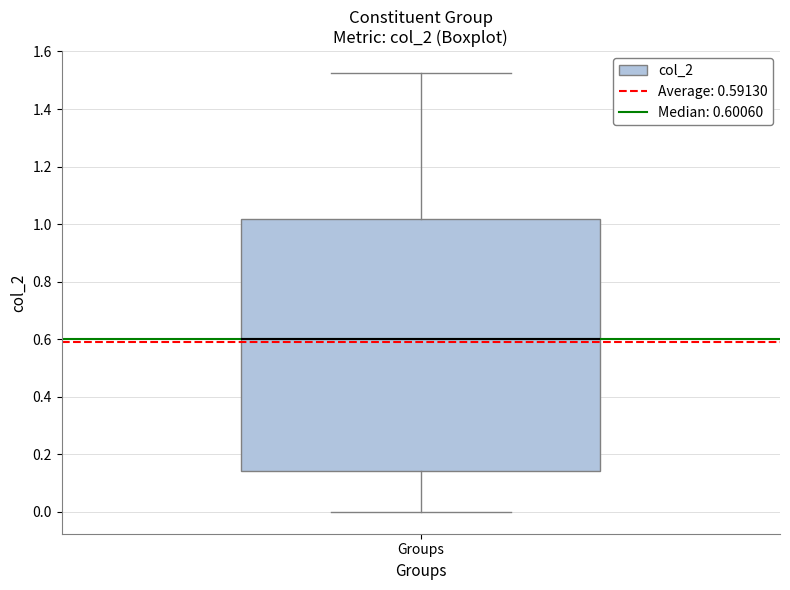

Where does the lower whisker of the box for Groups end on the y-axis? The values are not printed on the chart, so give them approximately, as read against the axis.

0.00